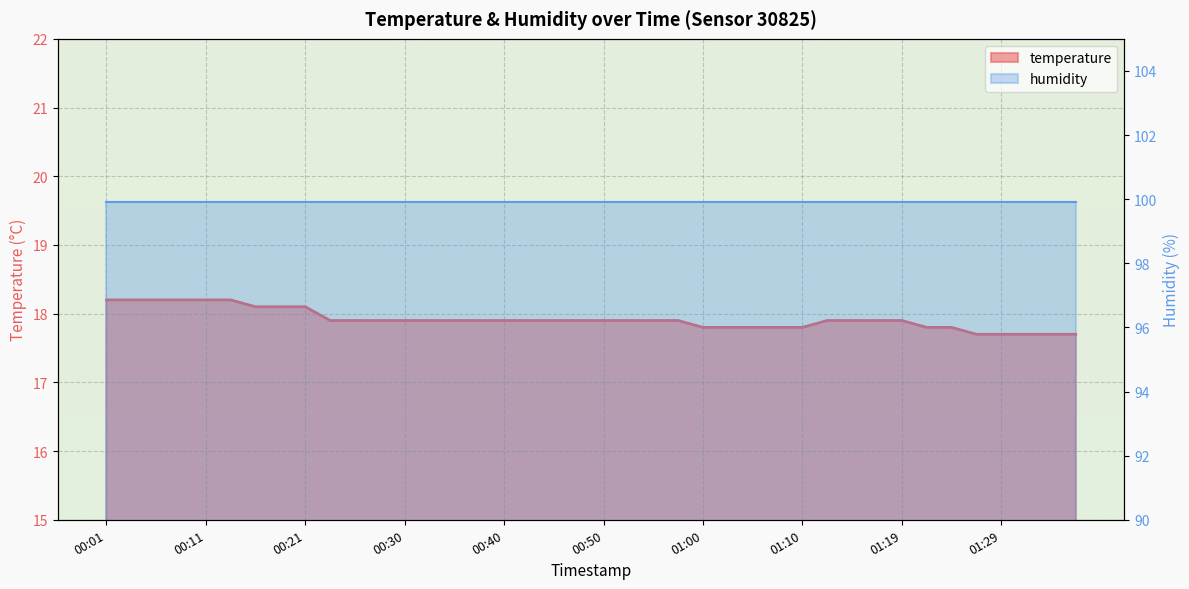

What is the difference between the maximum and second lowest values?

0.5